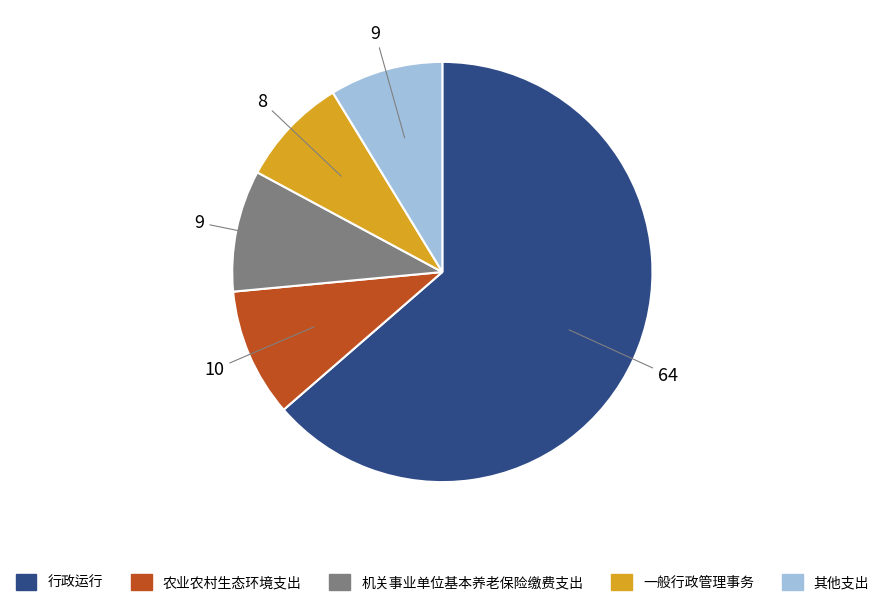

What is the ratio of the value at 其他支出 to the value at 一般行政管理事务?

1.0